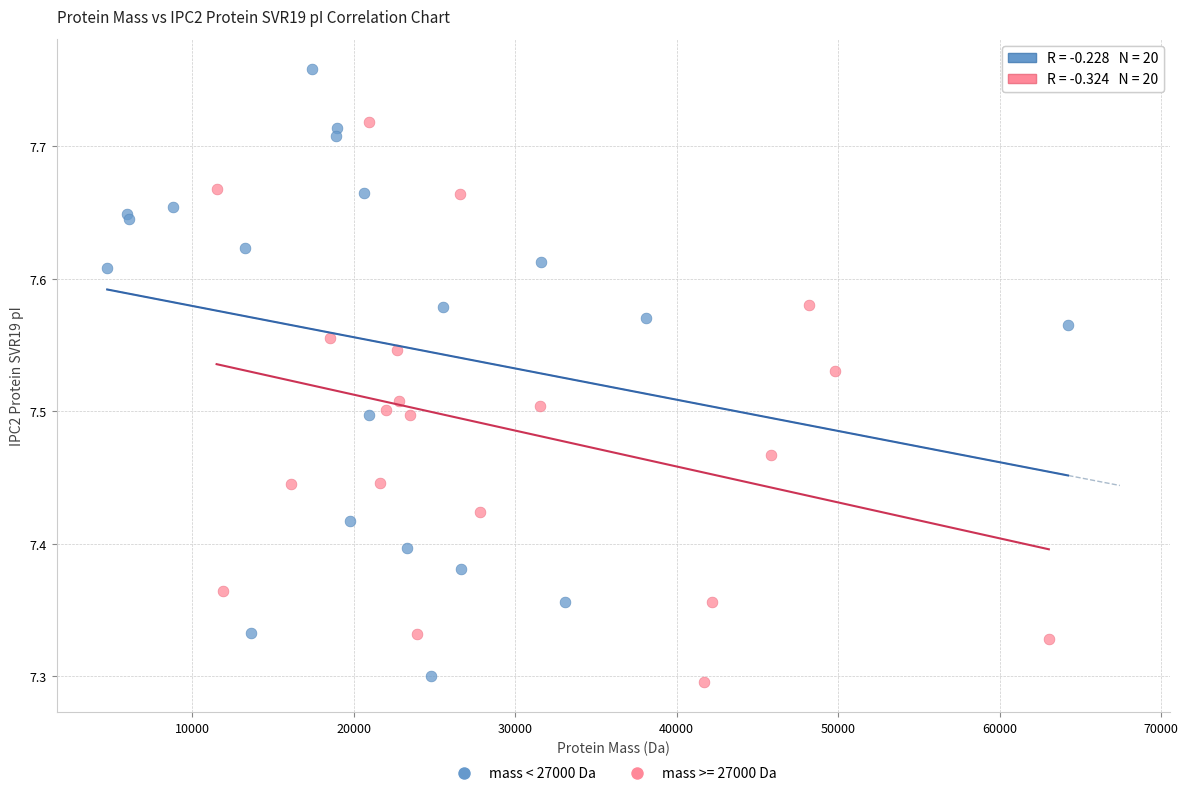

Which series has the widest spread of Y values?

mass < 27000 Da